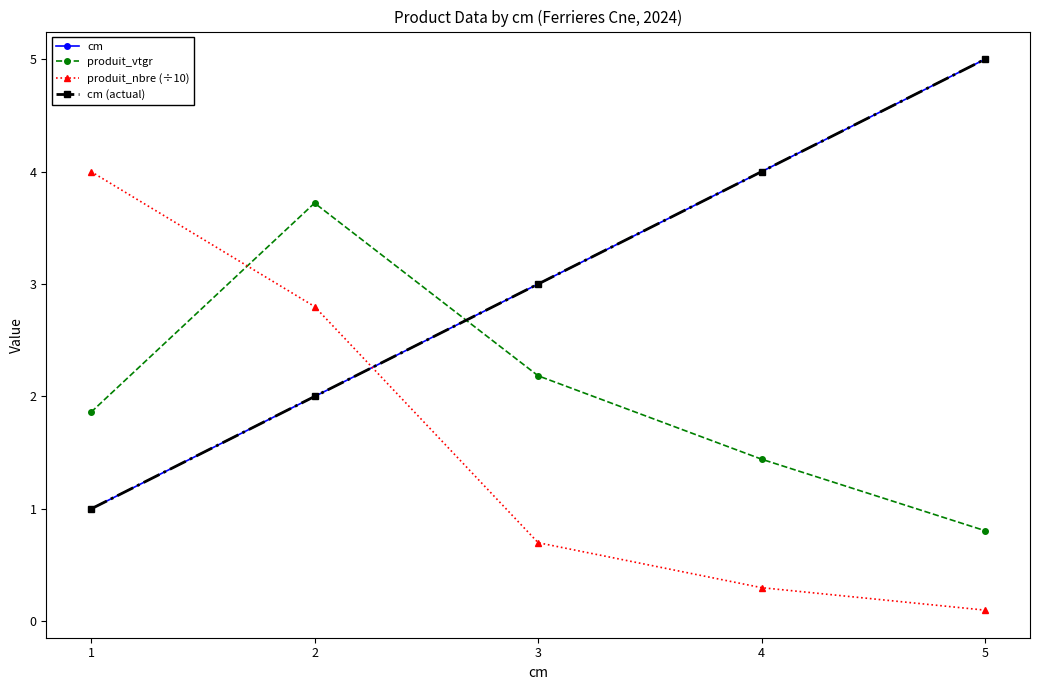

Where does the cm series first go above 3?

4